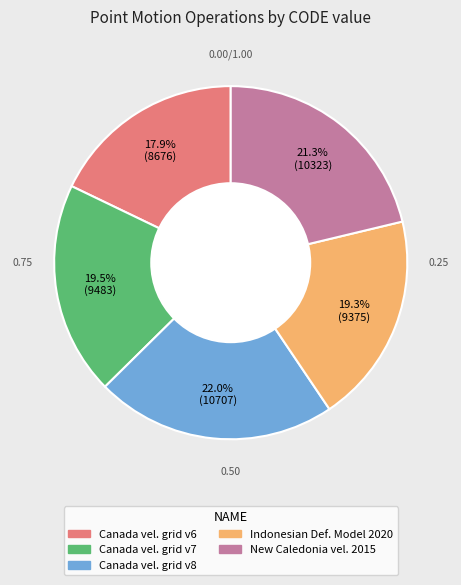

Is there a majority slice in this chart?

No